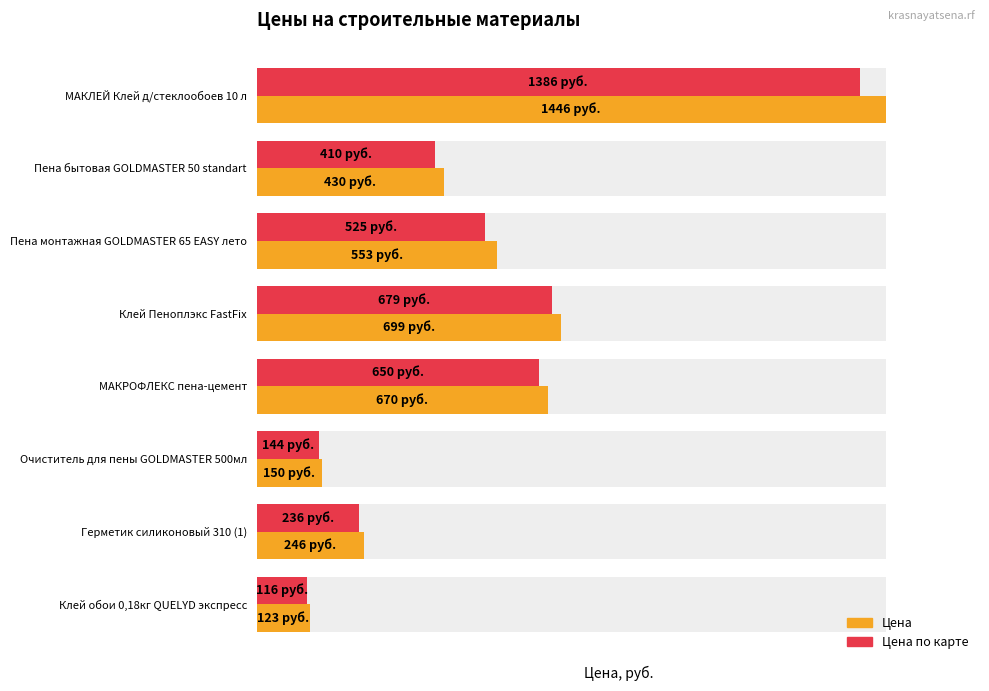

What are all the series names shown in the legend?

Цена, Цена по карте